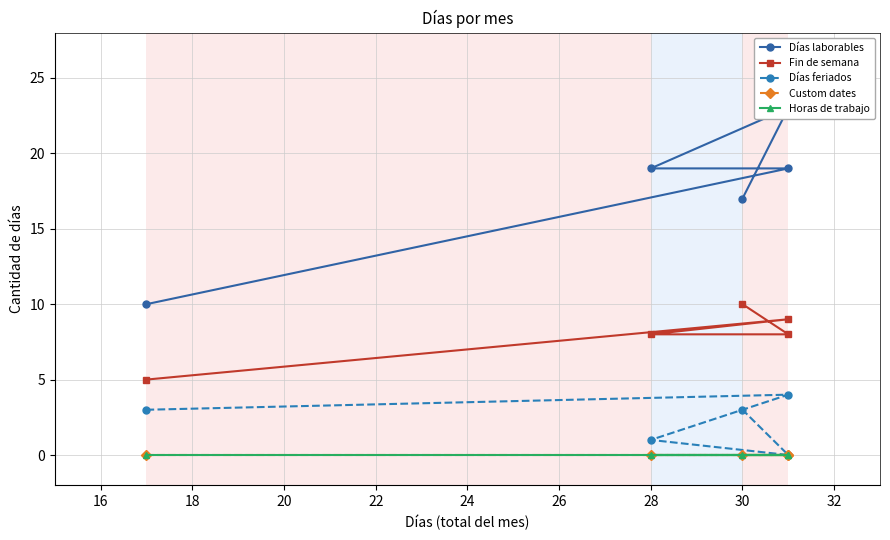

The value of Días laborables at 20 is 16. True or false?

False